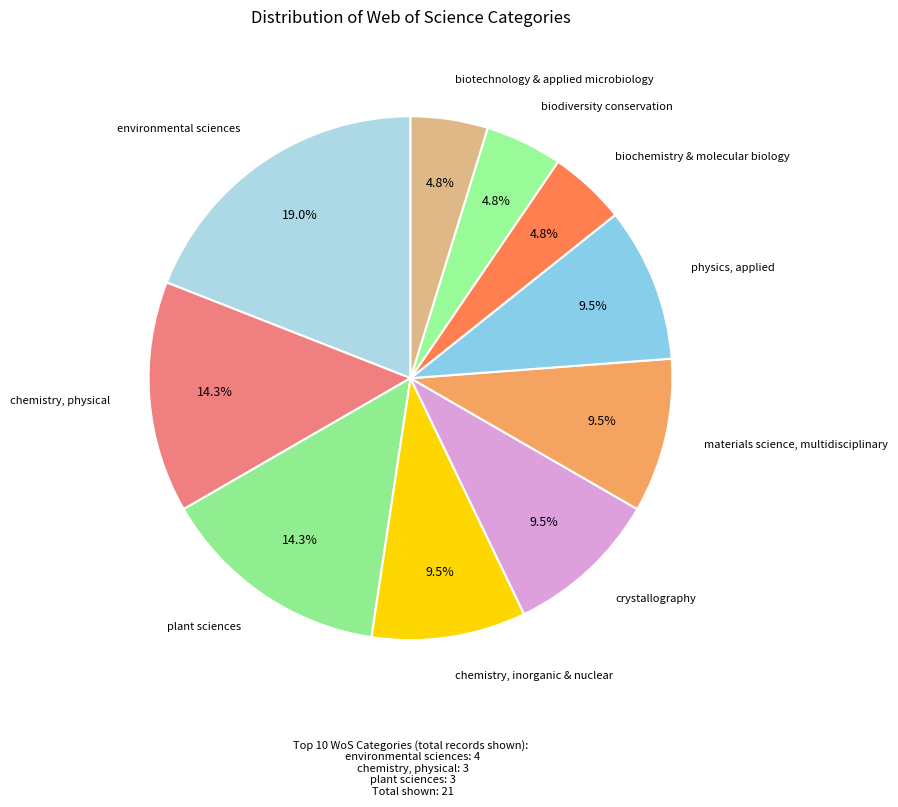

The environmental sciences slice represents 6% of the pie. True or false?

False